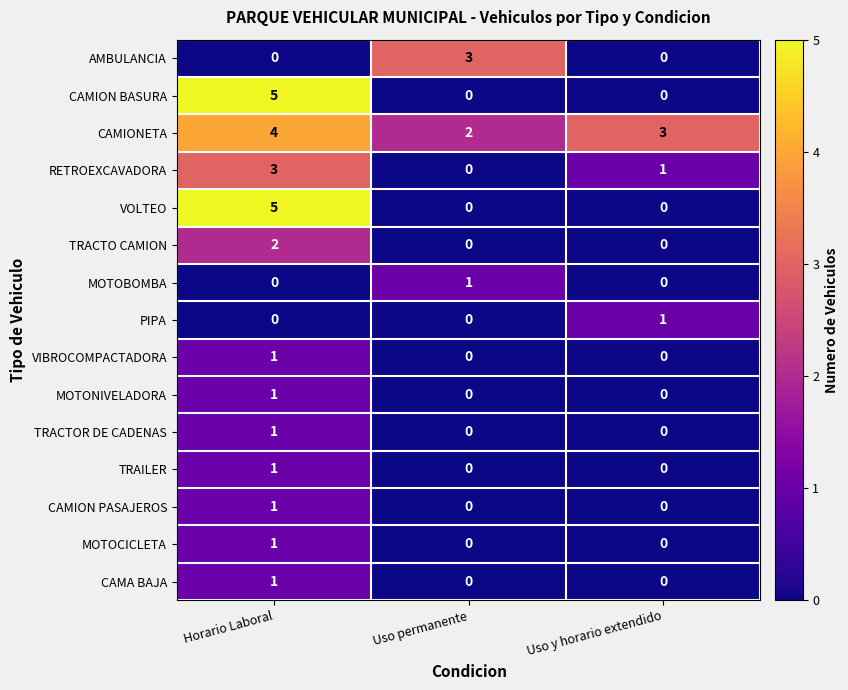

At how many categories does at least one series exceed 0?

3